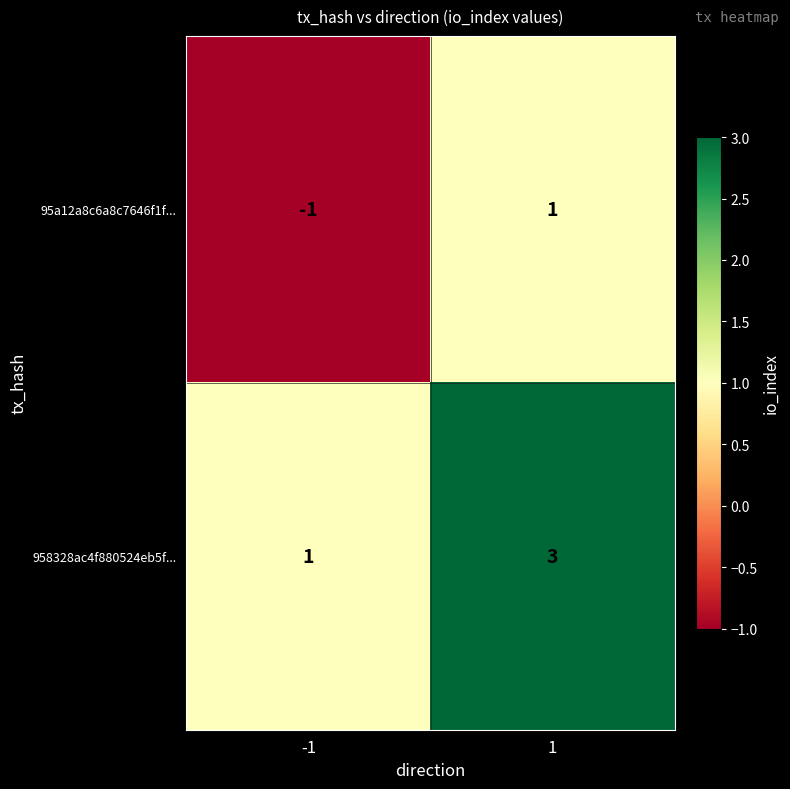

Reading left to right, extract all data points from this chart.

95a12a8c6a8c7646f1f...: -1	1
958328ac4f880524eb5f...: 1	3